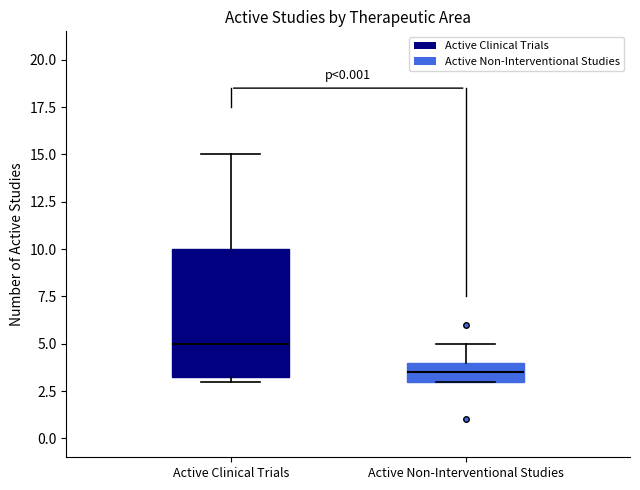

Which box's median line is the highest?

Active Clinical Trials